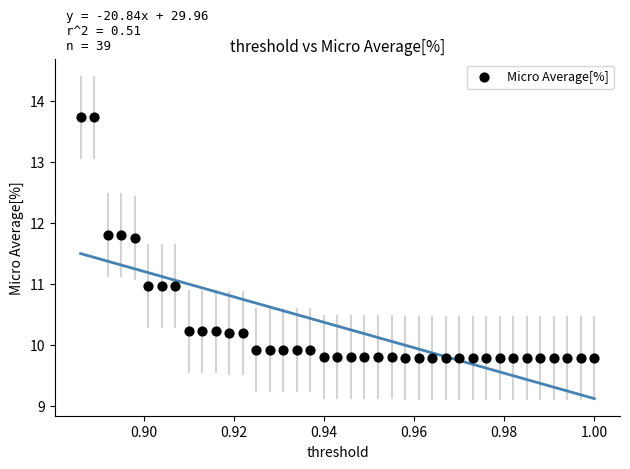

What is the range of Y values (max minus min)?

3.9